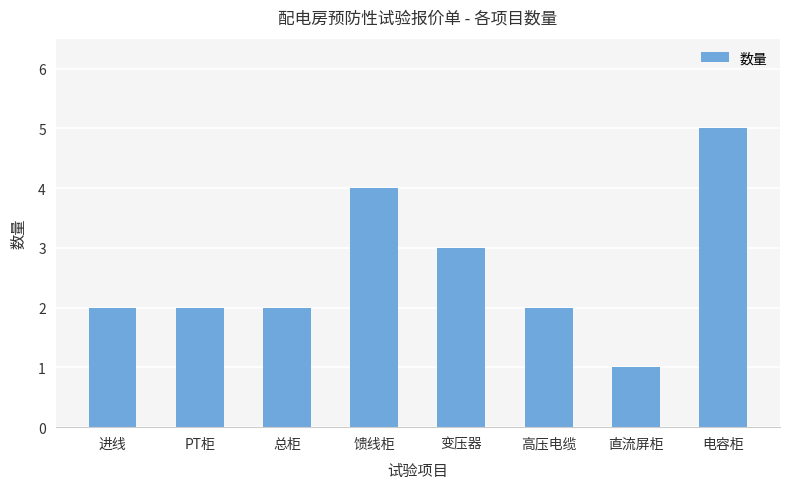

What is the smallest value displayed?

1